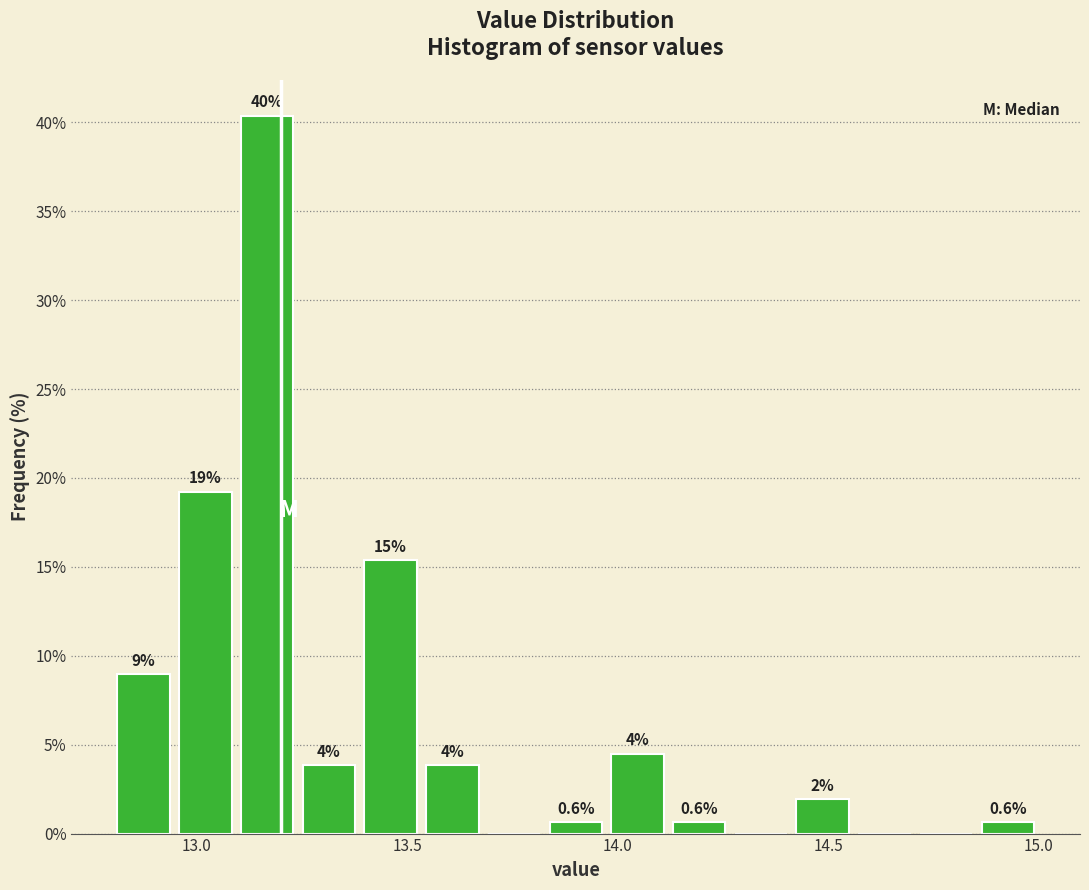

Read against the x-axis, roughly where is the centre of the tallest bar?

13.15